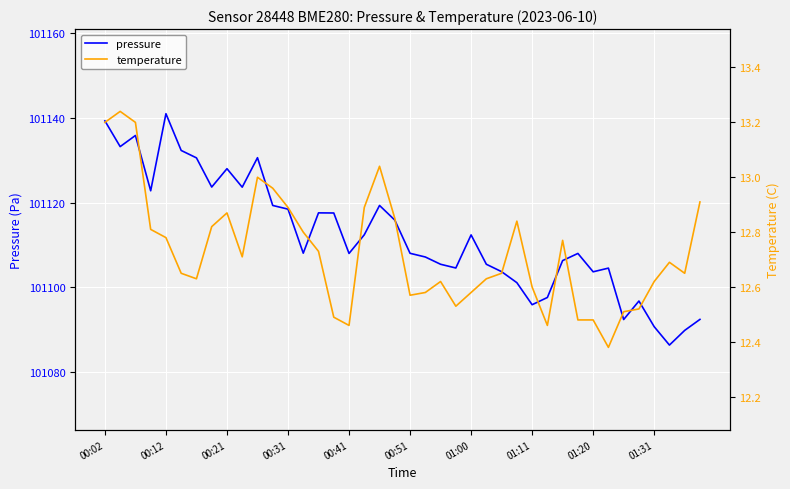

How many series are shown in this chart?

2